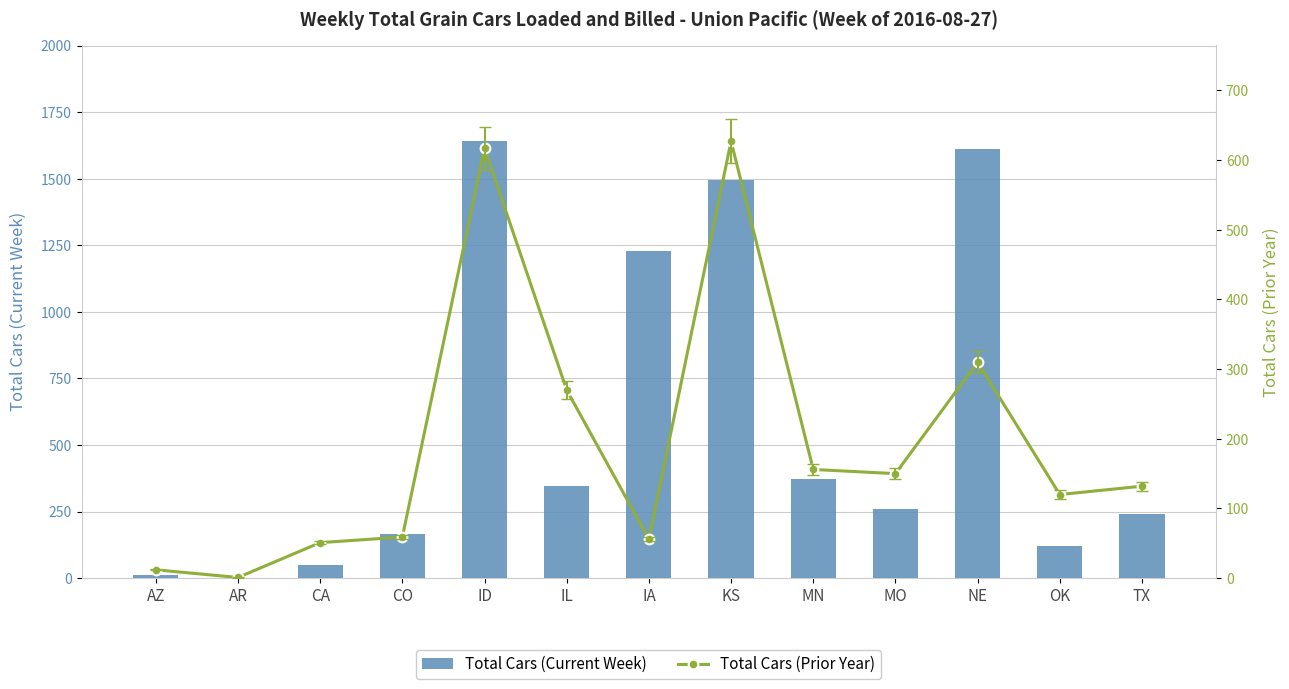

Does the chart contain stacked bars?

No